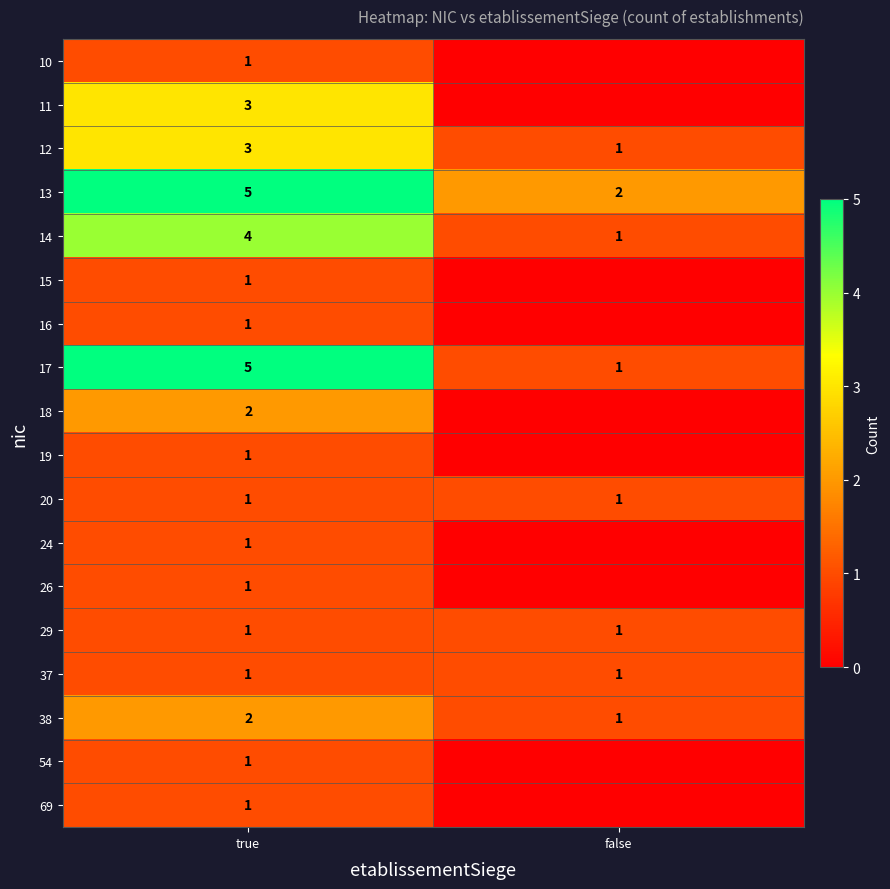

How many data points in 17 are less than 5?

1